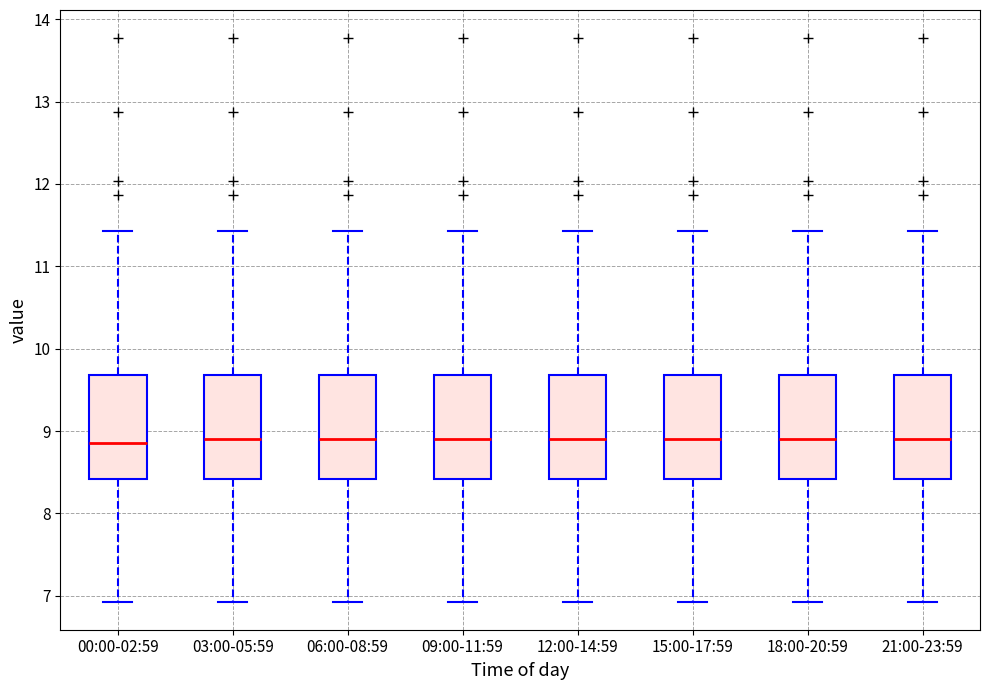

Reading left to right, transcribe this box plot: for each box, give where its median line is, the range the box spans, and where its two whiskers end, as read against the y-axis. The values are not printed on the chart, so give them approximately, as read against the axis.

00:00-02:59: median 8.9, box 8.4 to 9.7, whiskers 6.9 to 11.4
03:00-05:59: median 8.9, box 8.4 to 9.7, whiskers 6.9 to 11.4
06:00-08:59: median 8.9, box 8.4 to 9.7, whiskers 6.9 to 11.4
09:00-11:59: median 8.9, box 8.4 to 9.7, whiskers 6.9 to 11.4
12:00-14:59: median 8.9, box 8.4 to 9.7, whiskers 6.9 to 11.4
15:00-17:59: median 8.9, box 8.4 to 9.7, whiskers 6.9 to 11.4
18:00-20:59: median 8.9, box 8.4 to 9.7, whiskers 6.9 to 11.4
21:00-23:59: median 8.9, box 8.4 to 9.7, whiskers 6.9 to 11.4